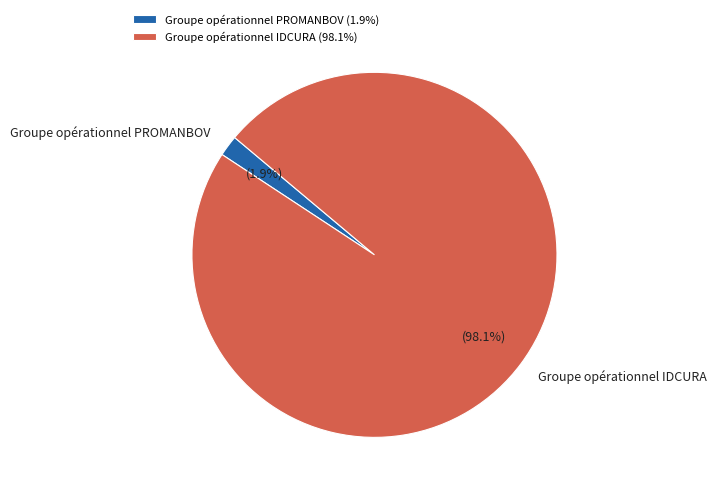

Count the number of slices in the pie.

2